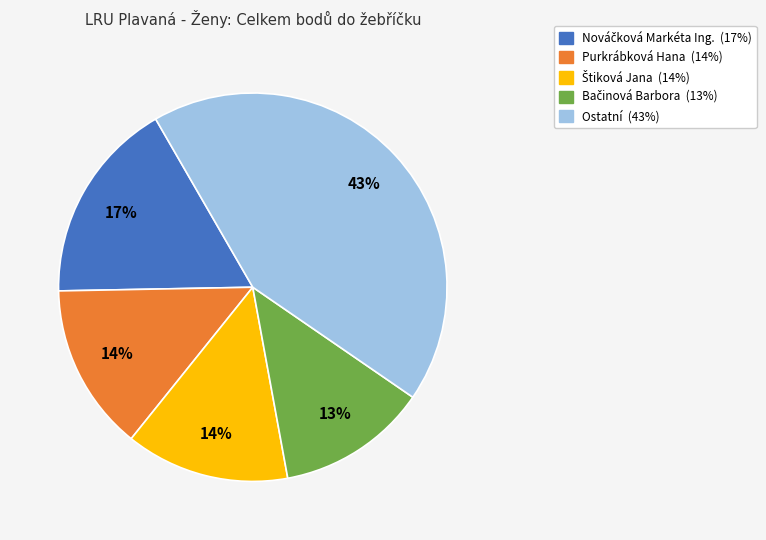

Does any single category account for the majority?

No